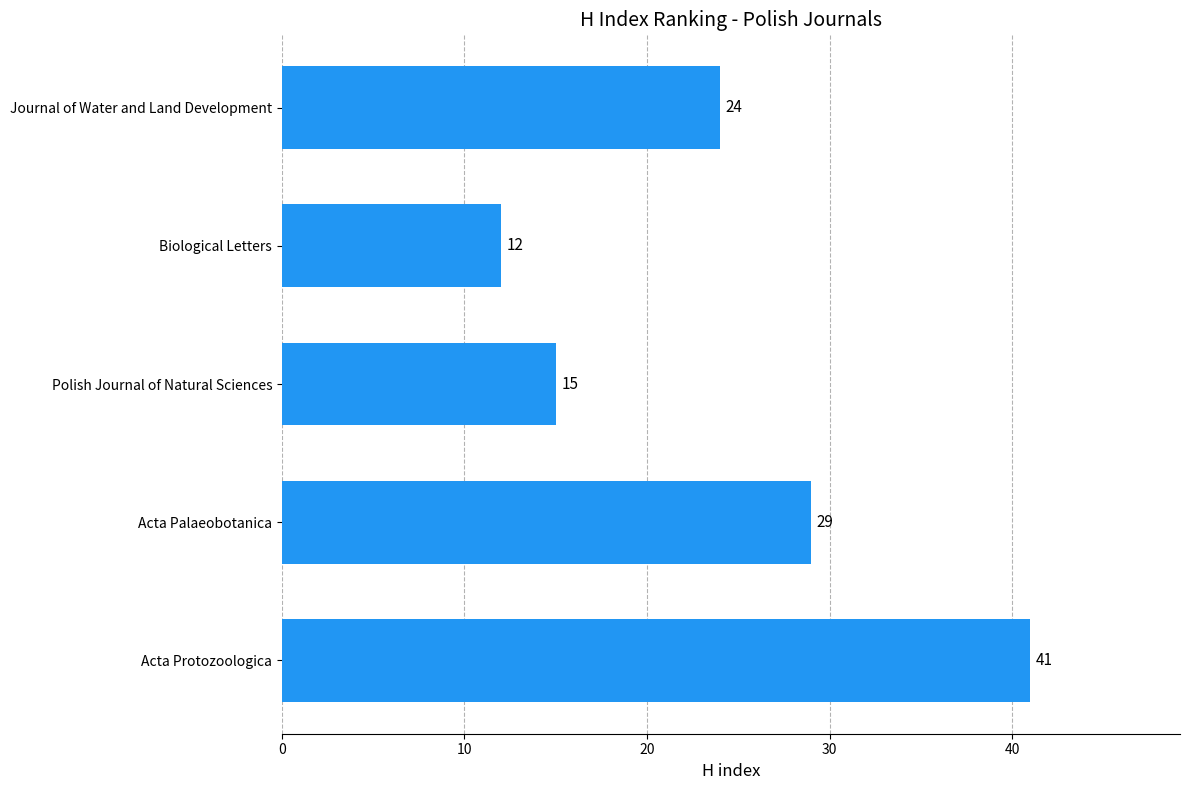

Where is the data nearest to the value 26?

Journal of Water and Land Development